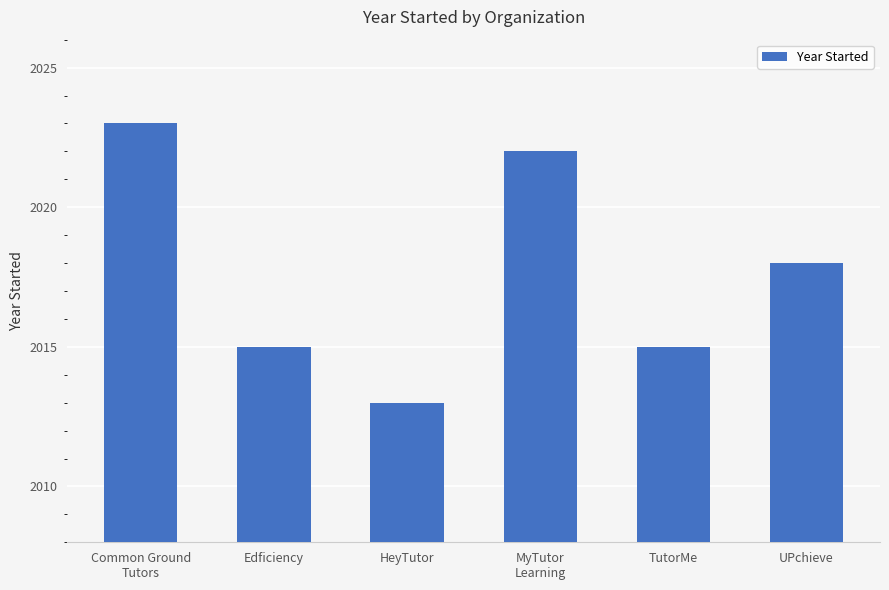

At which category does the chart reach its peak across all series?

Common Ground
Tutors